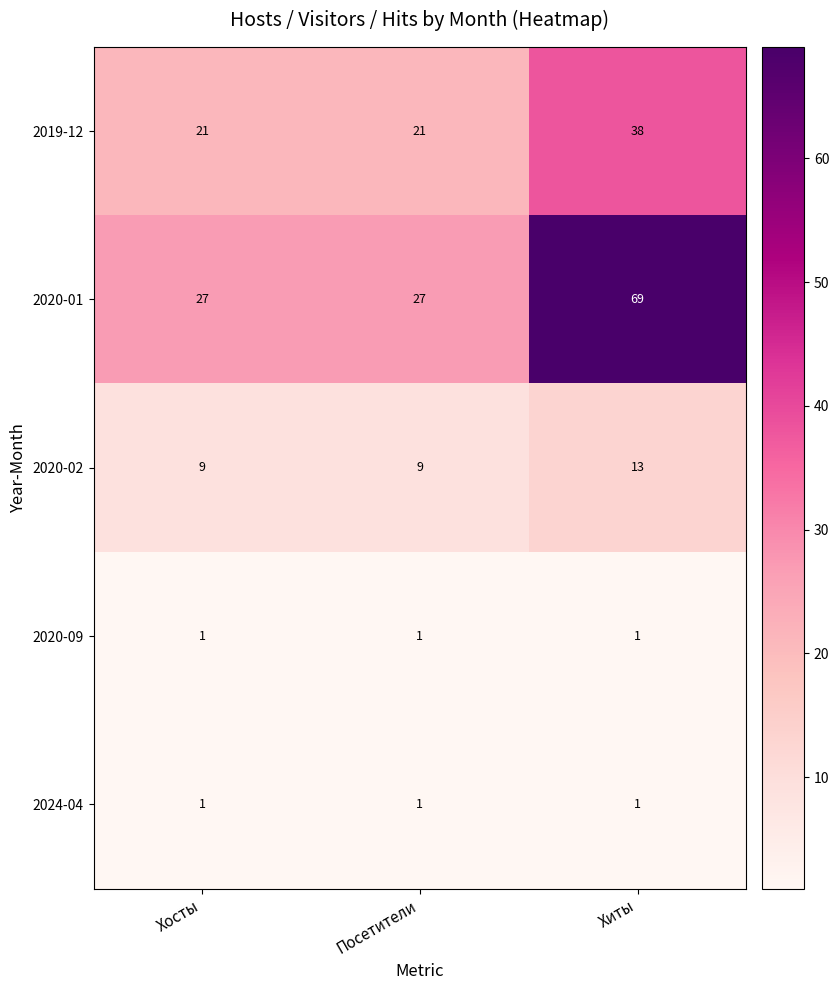

Reading left to right, extract all data points from this chart.

2019-12: 21	21	38
2020-01: 27	27	69
2020-02: 9	9	13
2020-09: 1	1	1
2024-04: 1	1	1